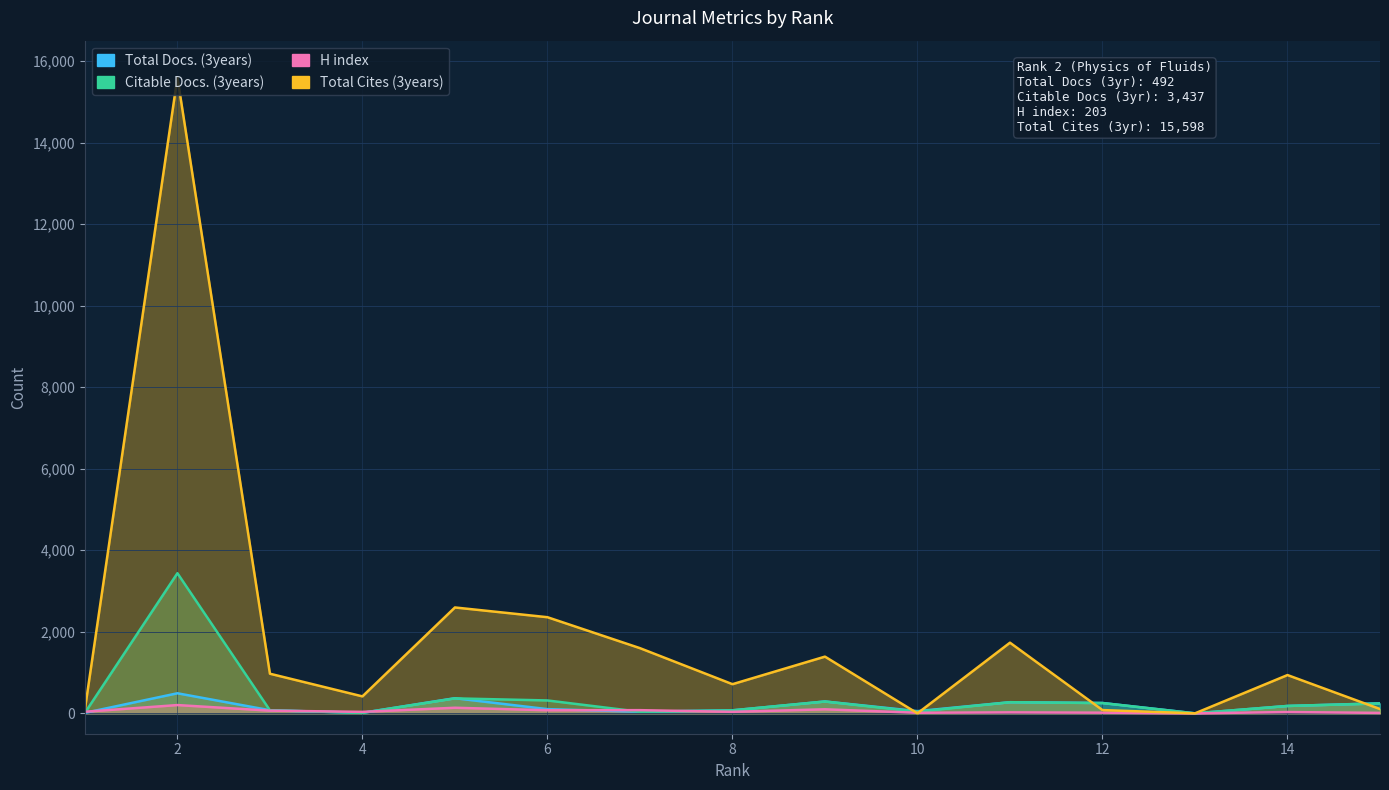

Which series has the widest spread of values?

Total Cites (3years)